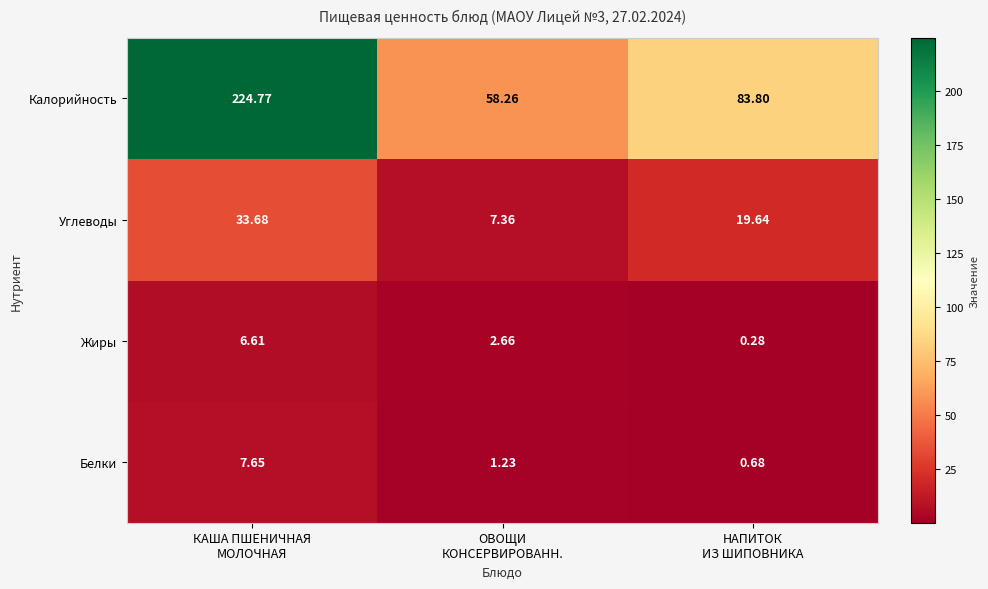

Which series has the largest total across all categories?

Калорийность